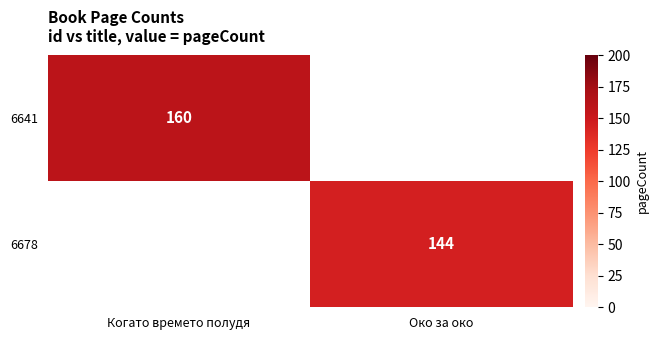

At which category does the chart reach its peak across all series?

Когато времето полудя